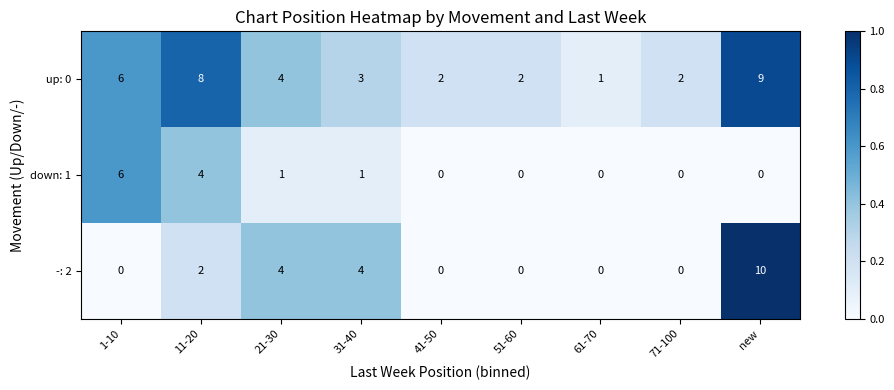

Which series has the largest total across all categories?

up: 0